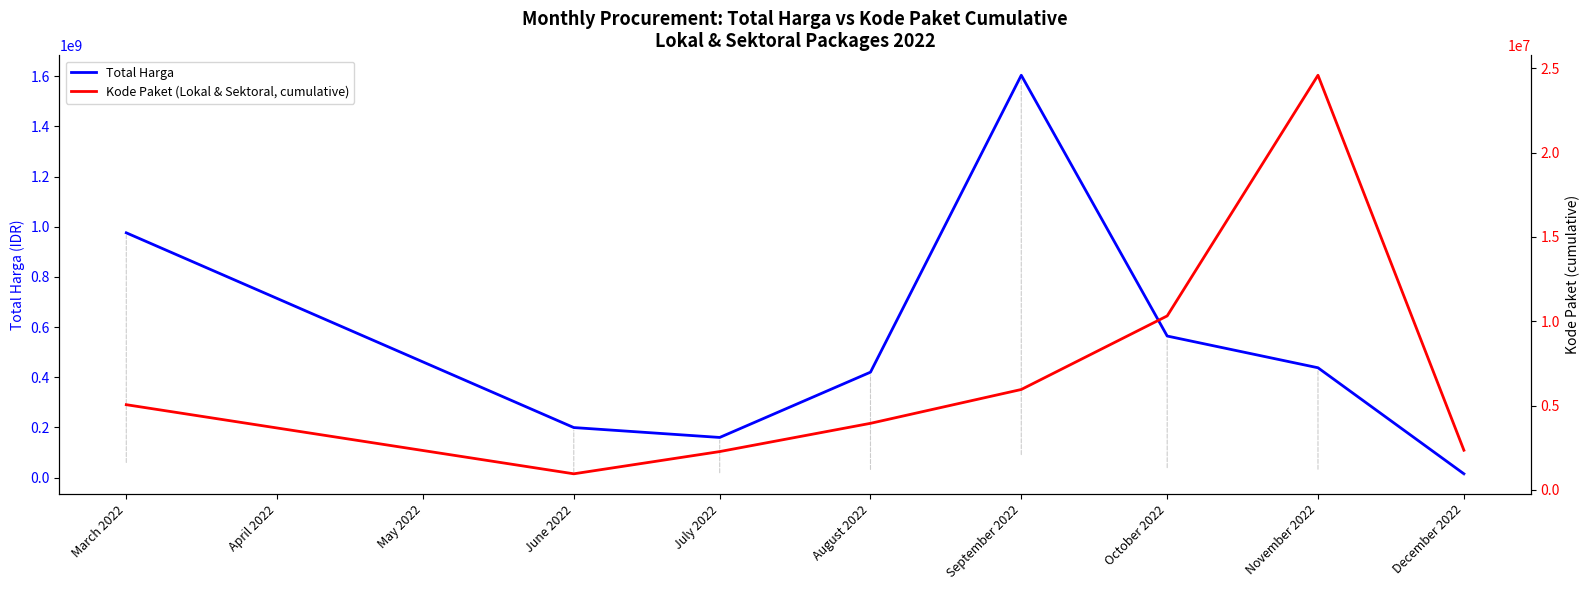

True or false: Total Harga has more than 2 interior local peaks.

False